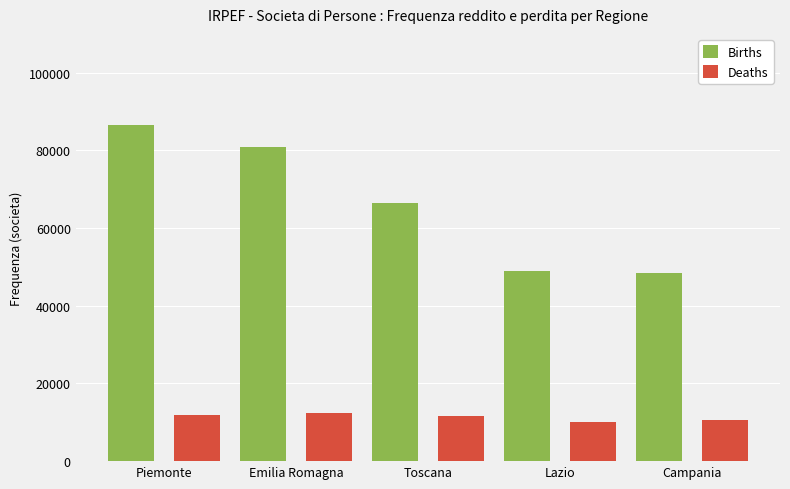

How many series are shown in this chart?

2